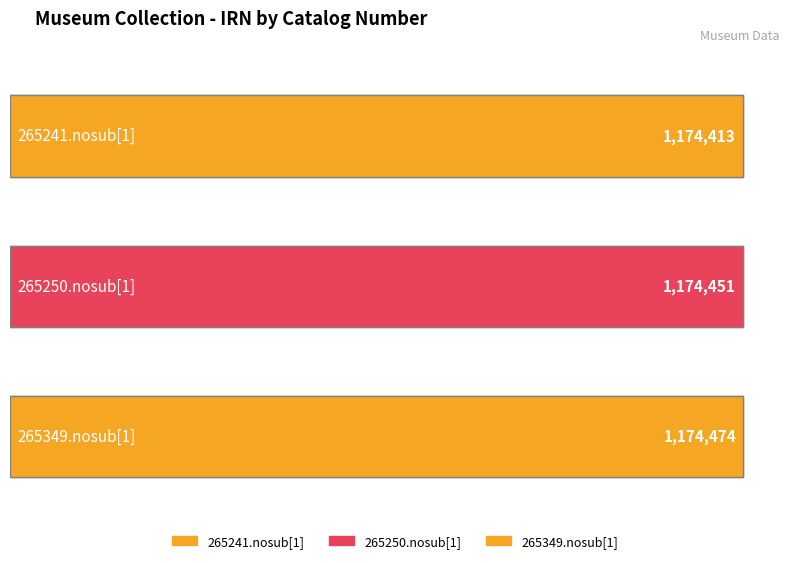

What is the difference between the maximum and minimum values?

61